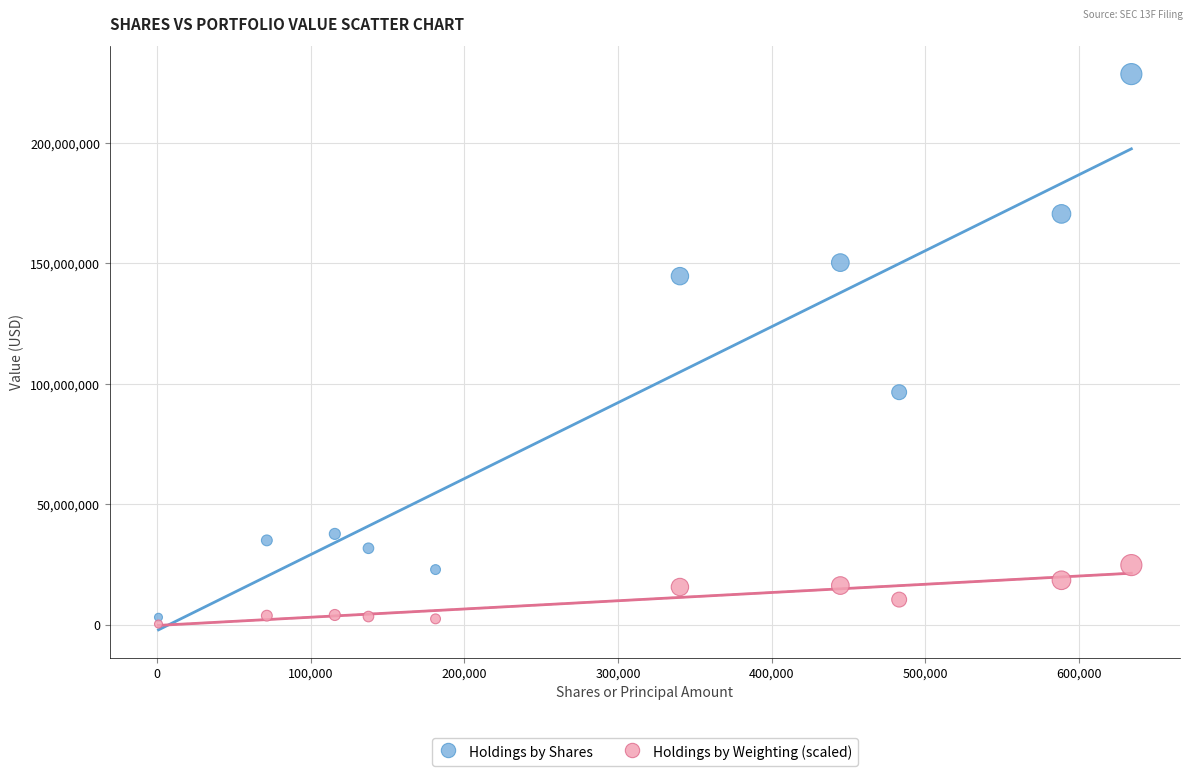

What are all the series names shown in the legend?

Holdings by Shares, Holdings by Weighting (scaled)